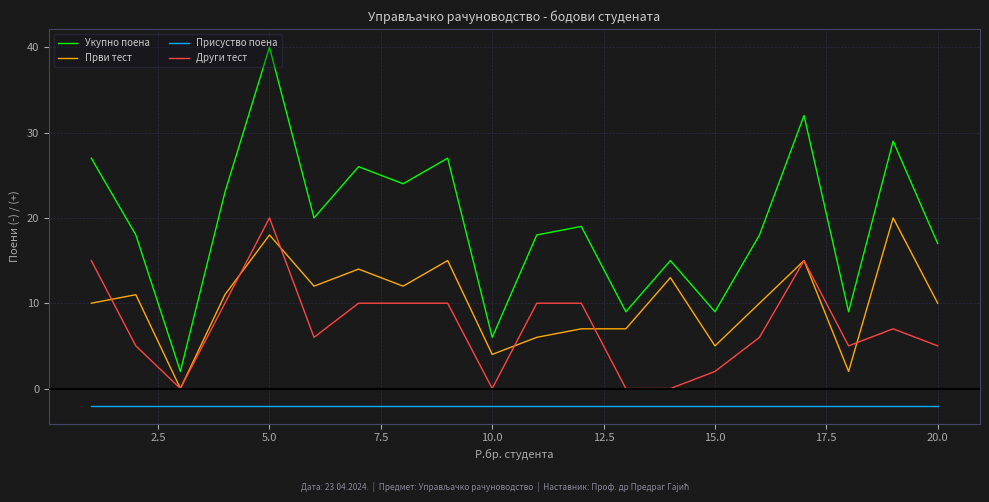

True or false: Први тест and Укупно поена intersect in this chart.

False